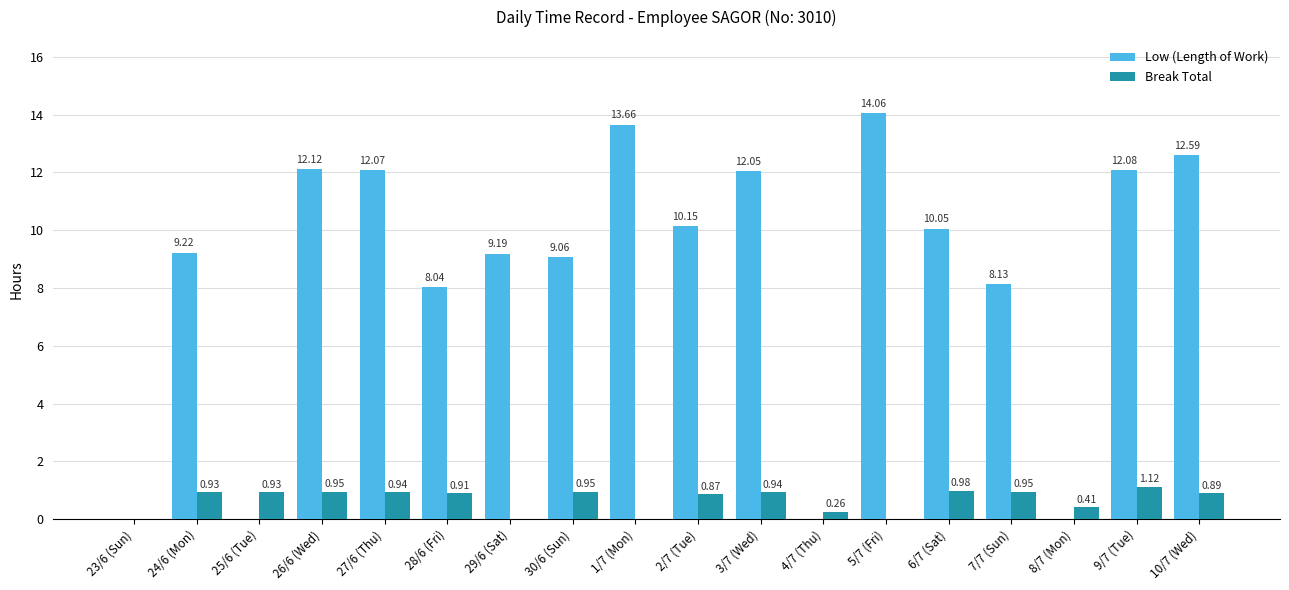

What is the total value across all series at 30/6 (Sun)?

10.0